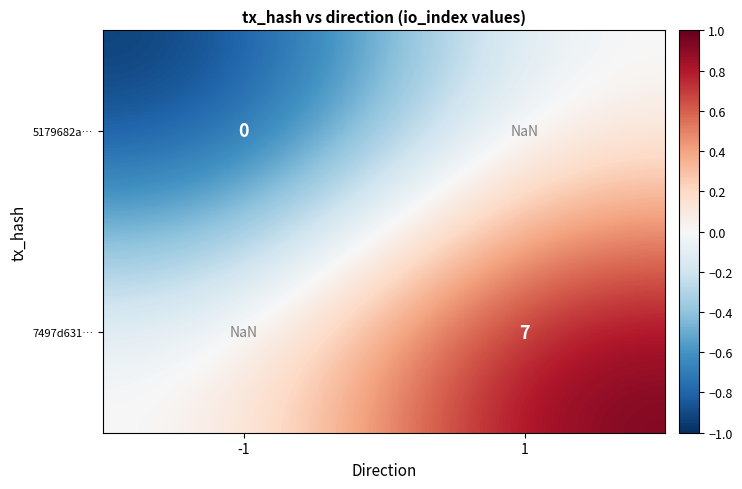

The value of 5179682a… at -1 is 0.0. True or false?

True